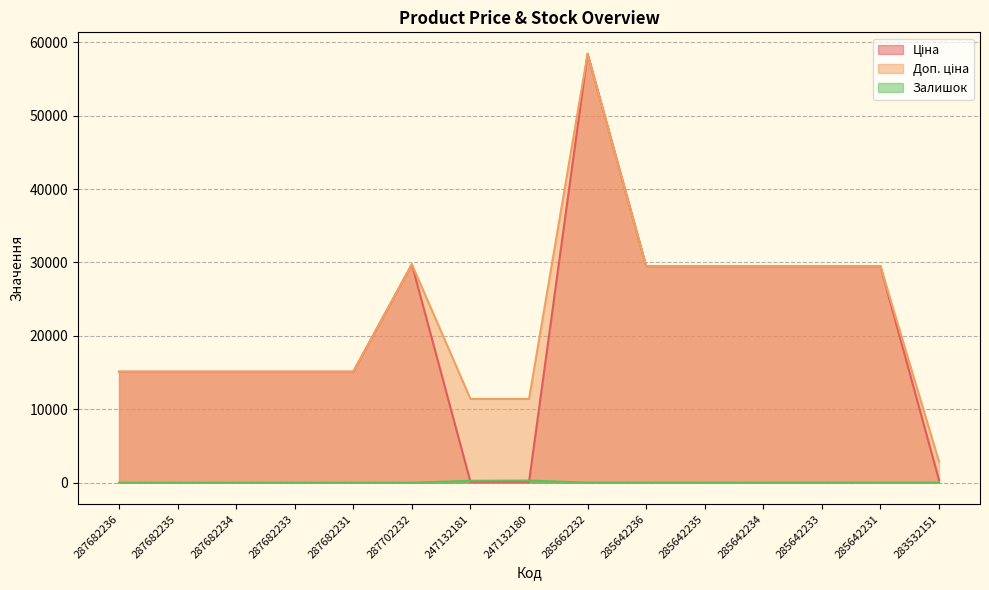

Between which two adjacent categories do Залишок and Ціна first intersect?

287702232 and 247132181